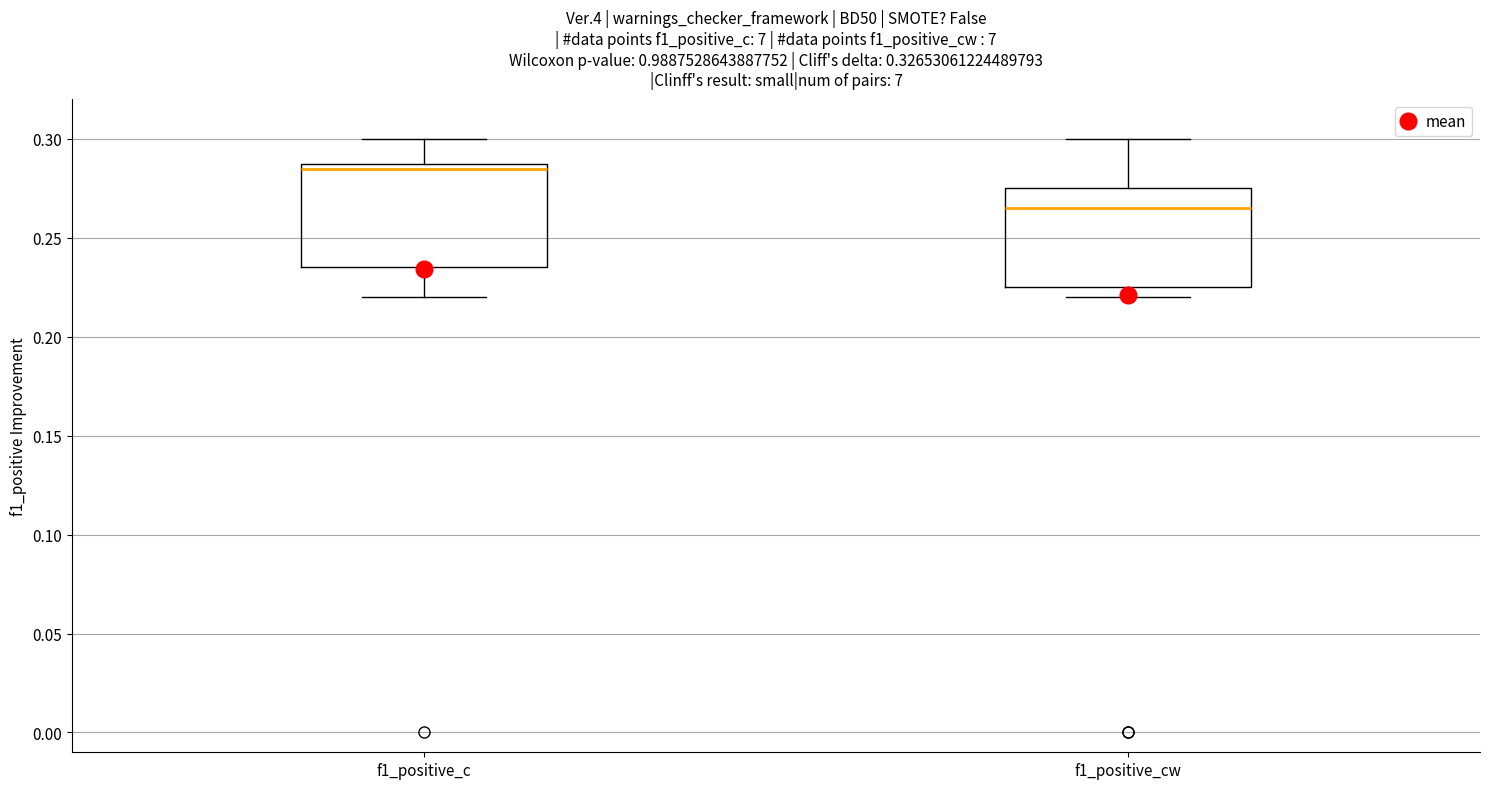

Reading left to right, transcribe this box plot: for each box, give where its median line is, the range the box spans, and where its two whiskers end, as read against the y-axis. The values are not printed on the chart, so give them approximately, as read against the axis.

f1_positive_c: median 0.285, box 0.235 to 0.290, whiskers 0.220 to 0.300
f1_positive_cw: median 0.265, box 0.225 to 0.275, whiskers 0.220 to 0.300